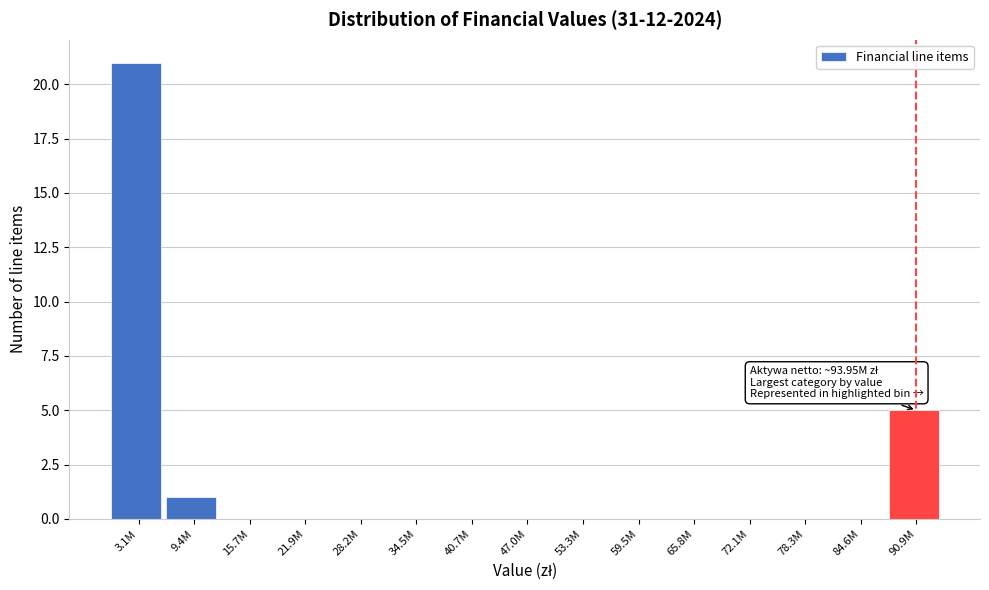

Reading left to right, what are all the values shown in this chart?

3.1M=21	9.4M=1	15.7M=0	21.9M=0	28.2M=0	34.5M=0	40.7M=0	47.0M=0	53.3M=0	59.5M=0	65.8M=0	72.1M=0	78.3M=0	84.6M=0	90.9M=5